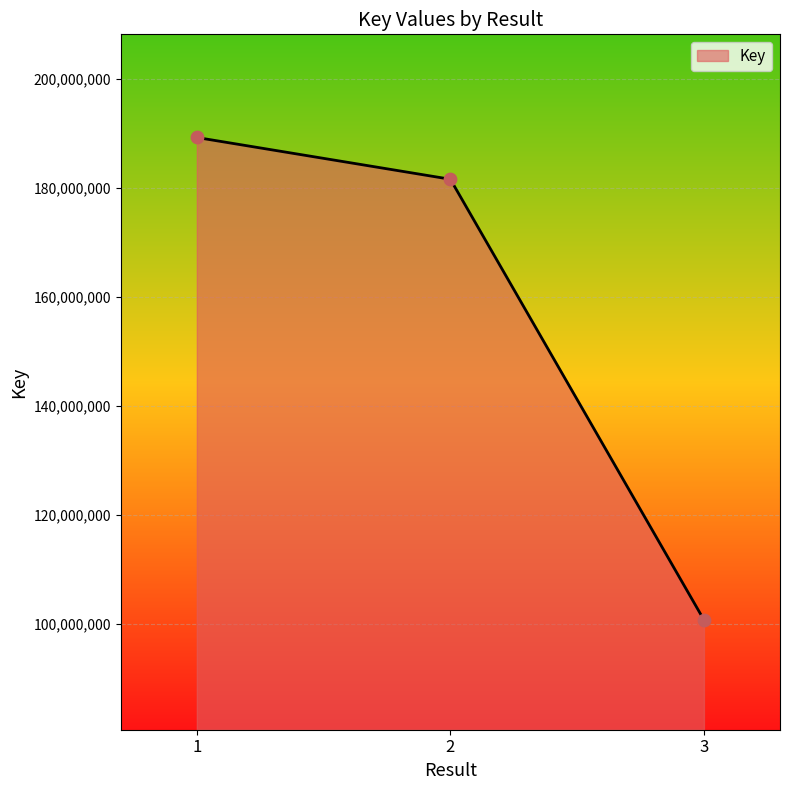

What is the change in value from 2 to 3?

-80874213